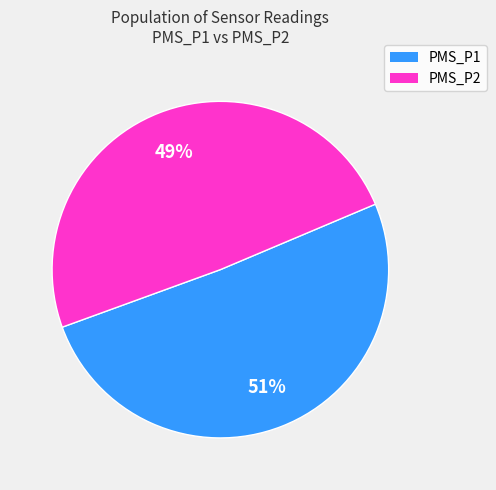

To the nearest percent, what is the average slice percentage?

50%